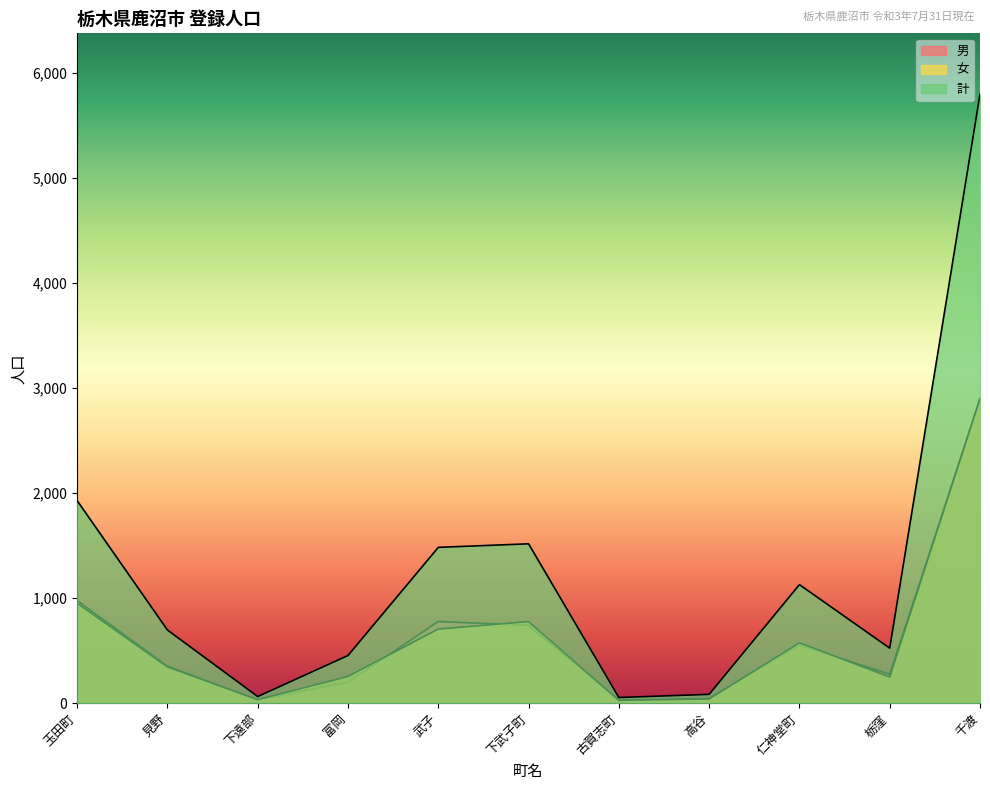

How many data points in 男 are less than 352?

5